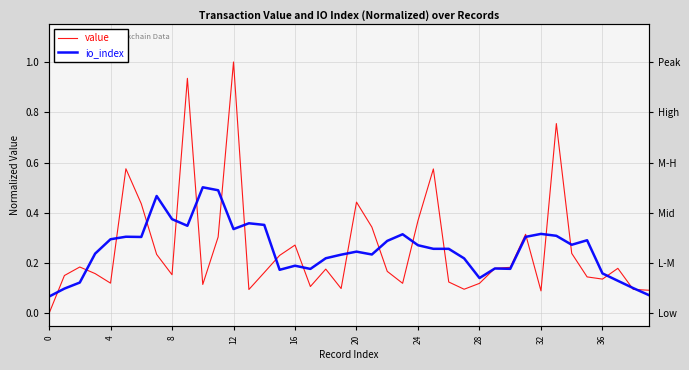

Is the value of value at 14 greater than the value of io_index at 36?

No